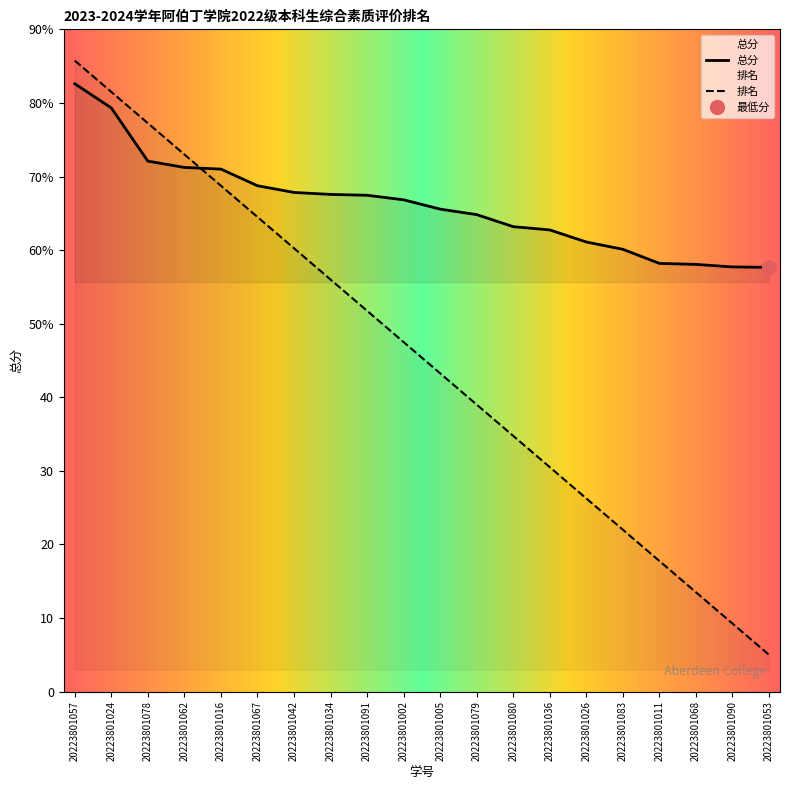

What is the average value of the 排名 series?

45.4